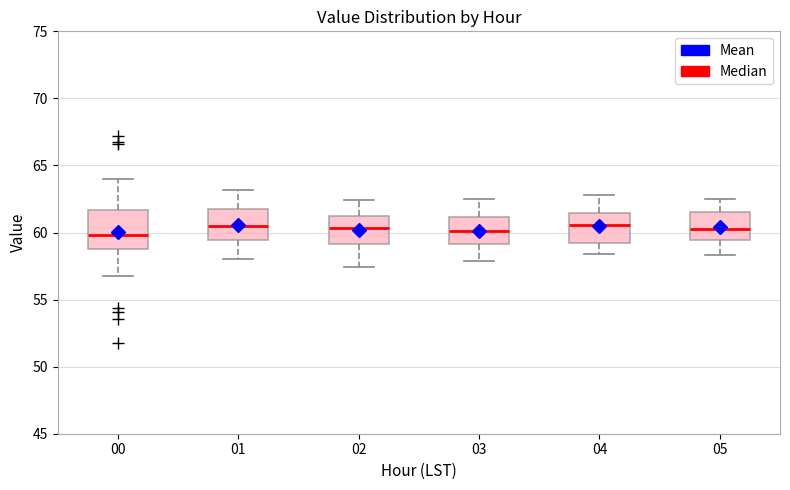

Reading left to right, transcribe this box plot: for each box, give where its median line is, the range the box spans, and where its two whiskers end, as read against the y-axis. The values are not printed on the chart, so give them approximately, as read against the axis.

00: median 60.0, box 59.0 to 61.5, whiskers 56.5 to 64.0
01: median 60.5, box 59.5 to 61.5, whiskers 58.0 to 63.0
02: median 60.5, box 59.0 to 61.0, whiskers 57.5 to 62.5
03: median 60.0, box 59.0 to 61.0, whiskers 58.0 to 62.5
04: median 60.5, box 59.5 to 61.5, whiskers 58.5 to 63.0
05: median 60.5, box 59.5 to 61.5, whiskers 58.5 to 62.5